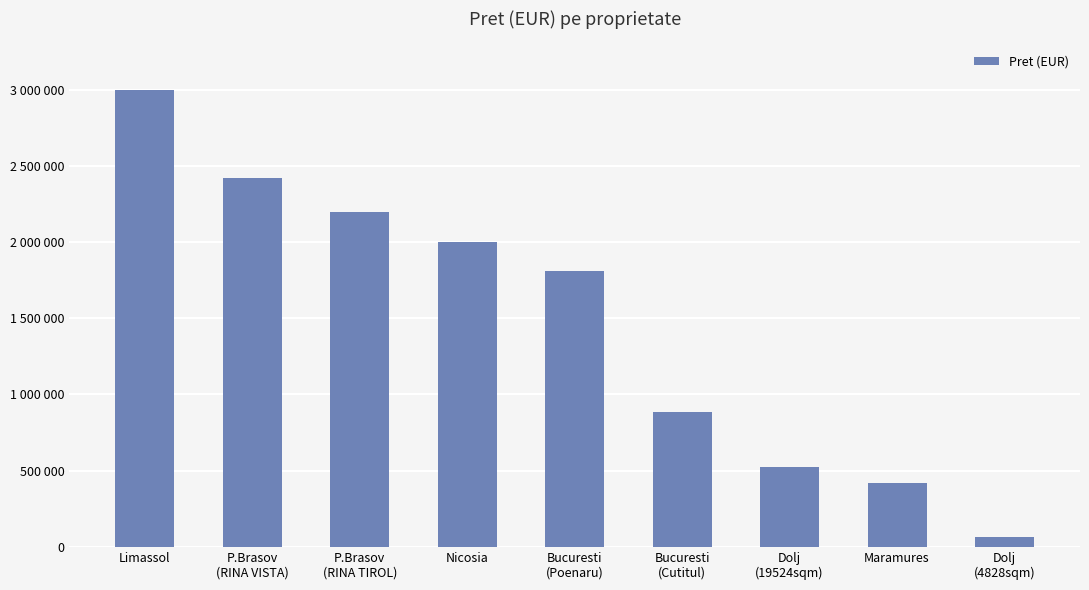

Are the bars horizontal?

No